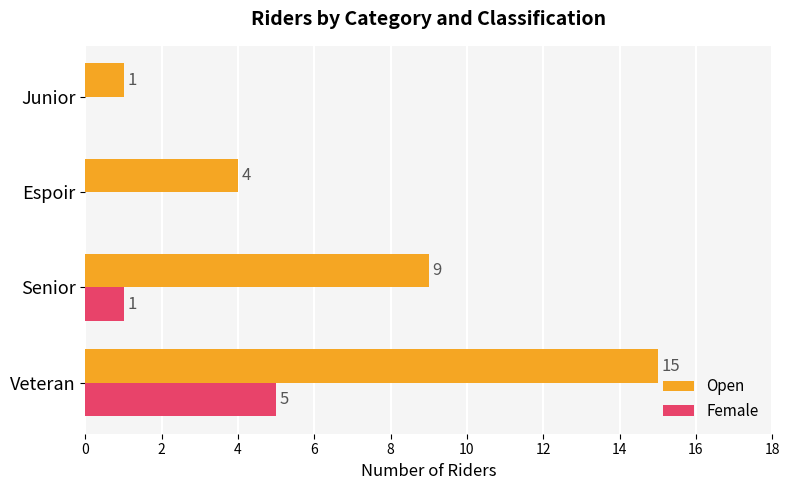

Between Senior and Espoir, which series saw the biggest shift?

Open